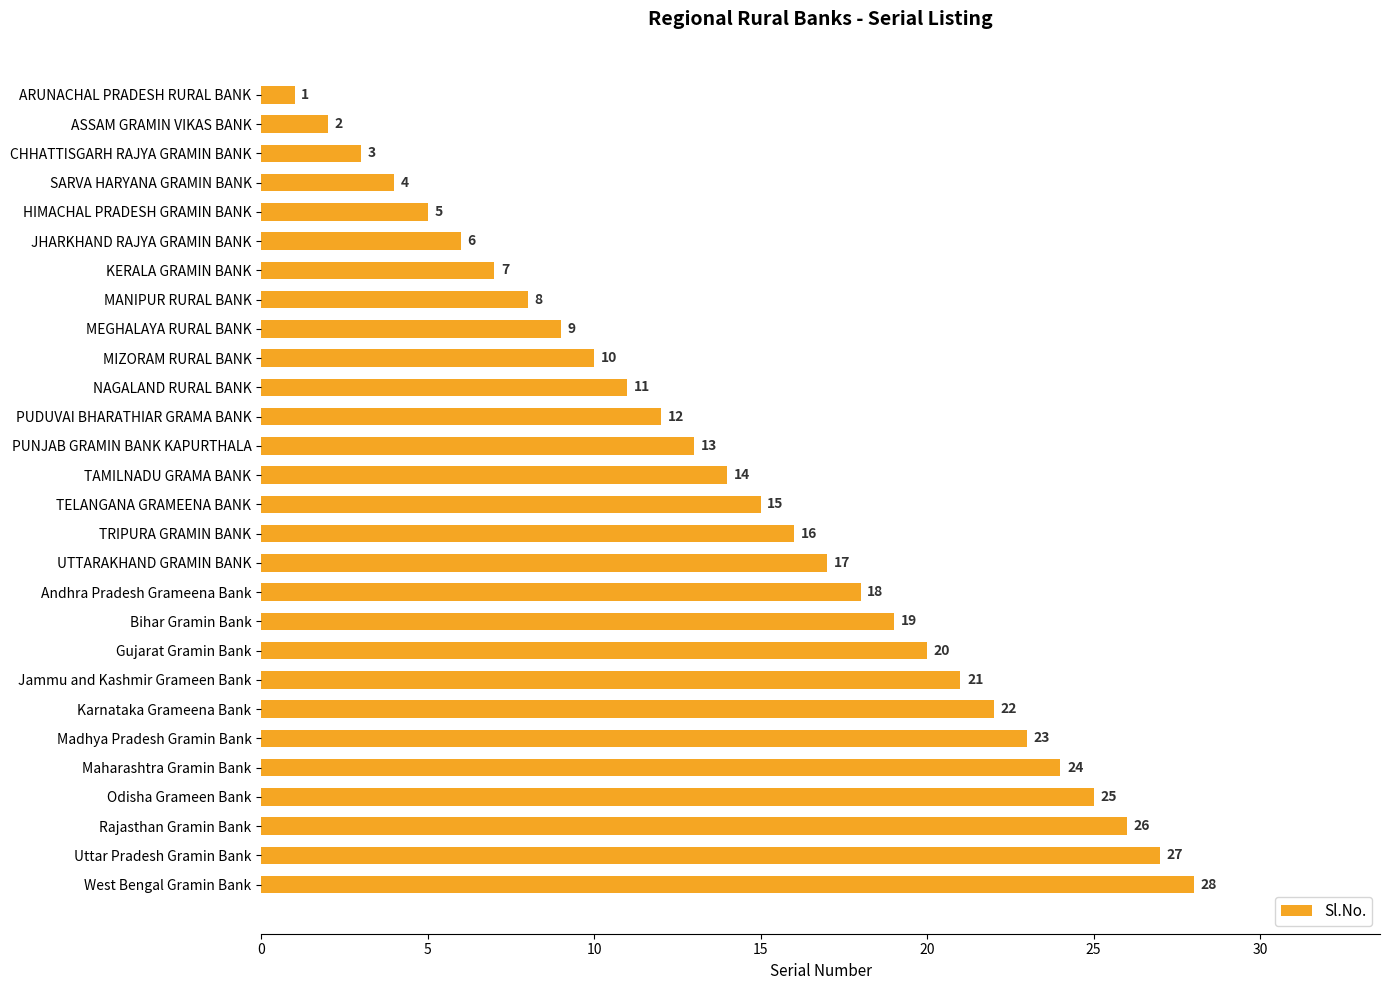

What position from the bottom is ASSAM GRAMIN VIKAS BANK?

27